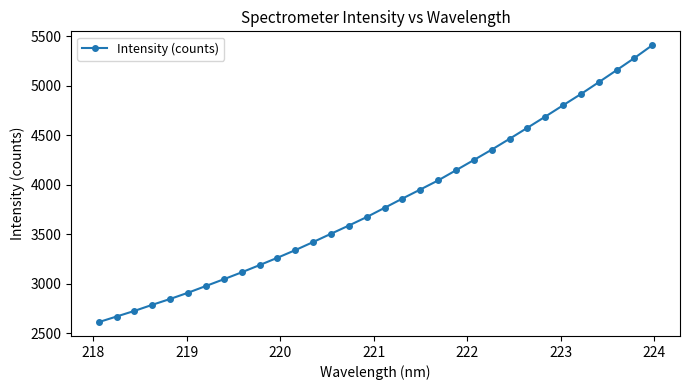

What is the minimum value shown in the chart?

2613.8